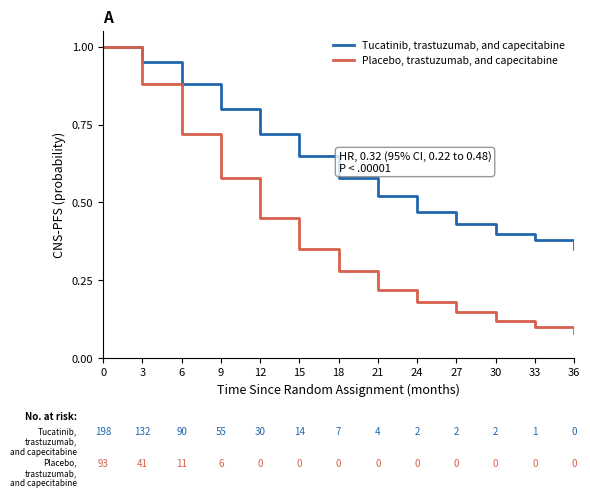

At which label does Placebo, trastuzumab, and capecitabine reach its minimum?

36